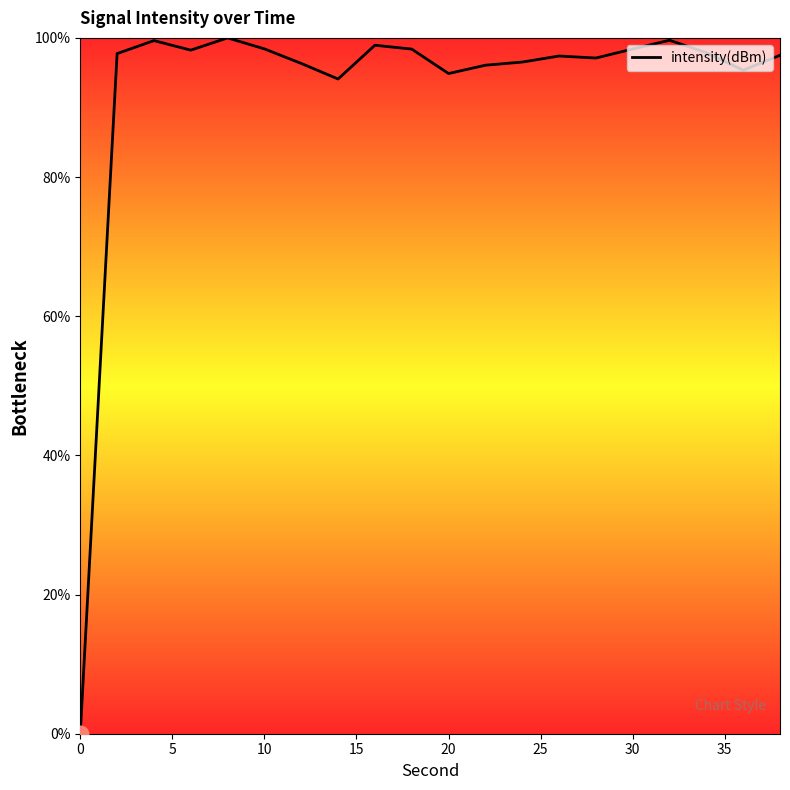

How many lines are shown in the chart?

1